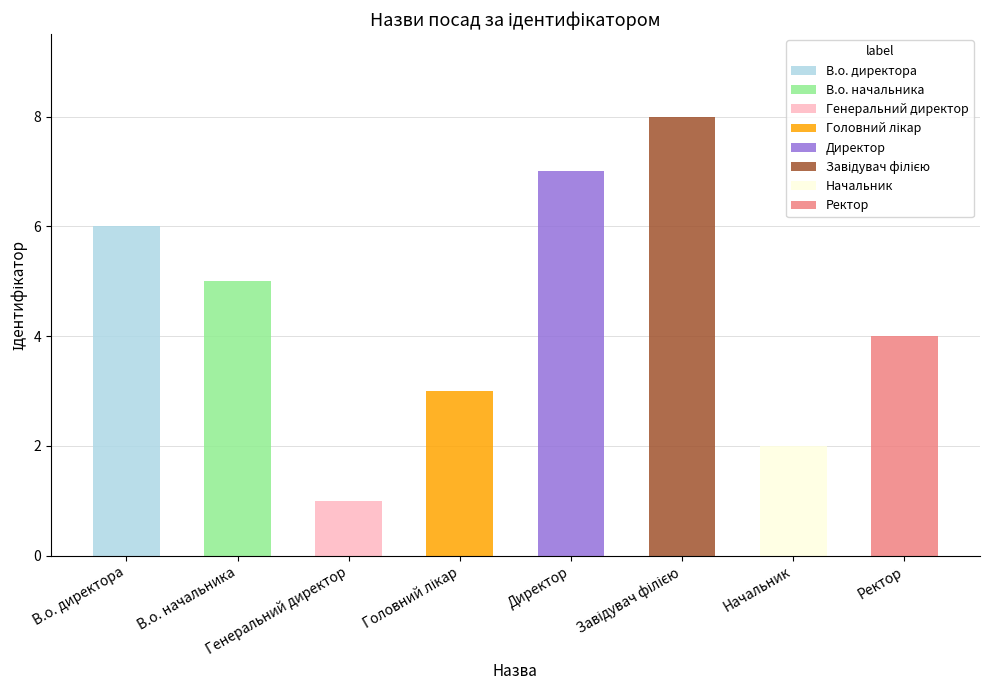

Which category has the lowest value across all series?

Генеральний директор